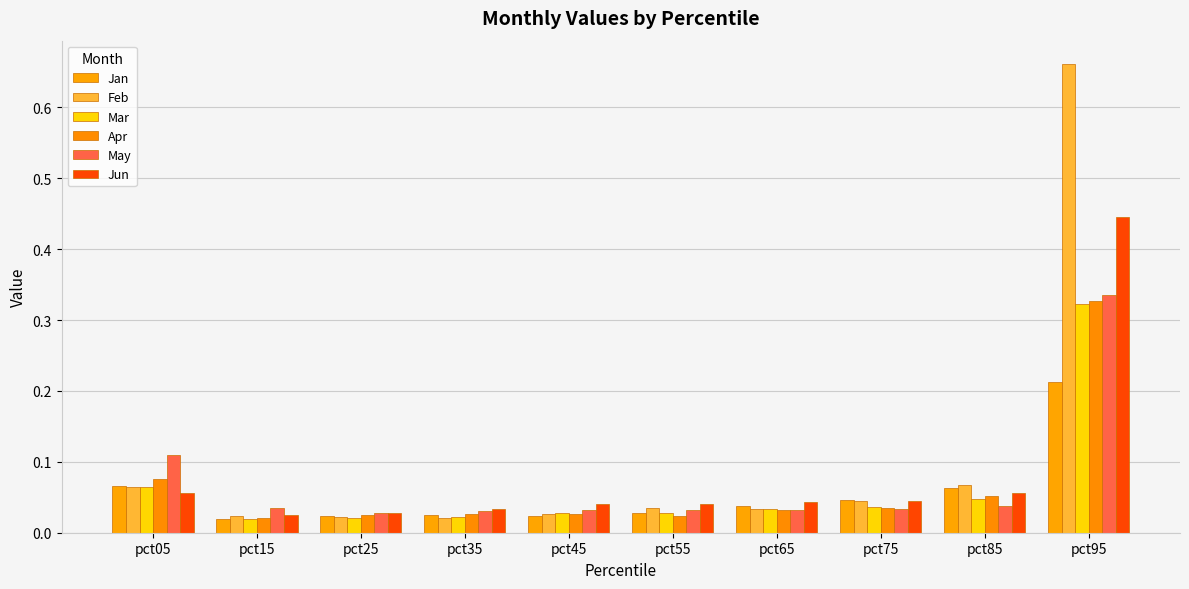

At which category does the chart reach its peak across all series?

pct95